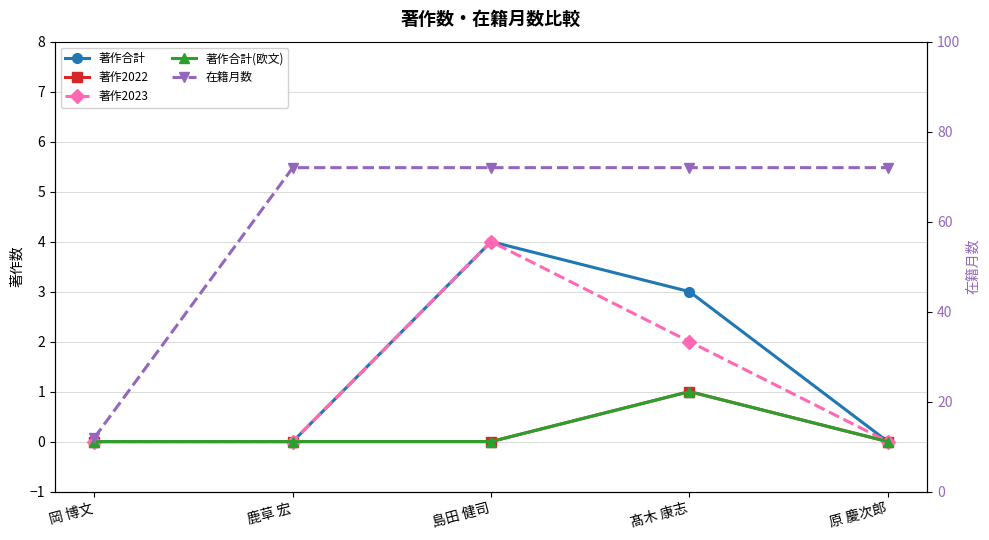

Where is 在籍月数 nearest to the value 42?

岡 博文